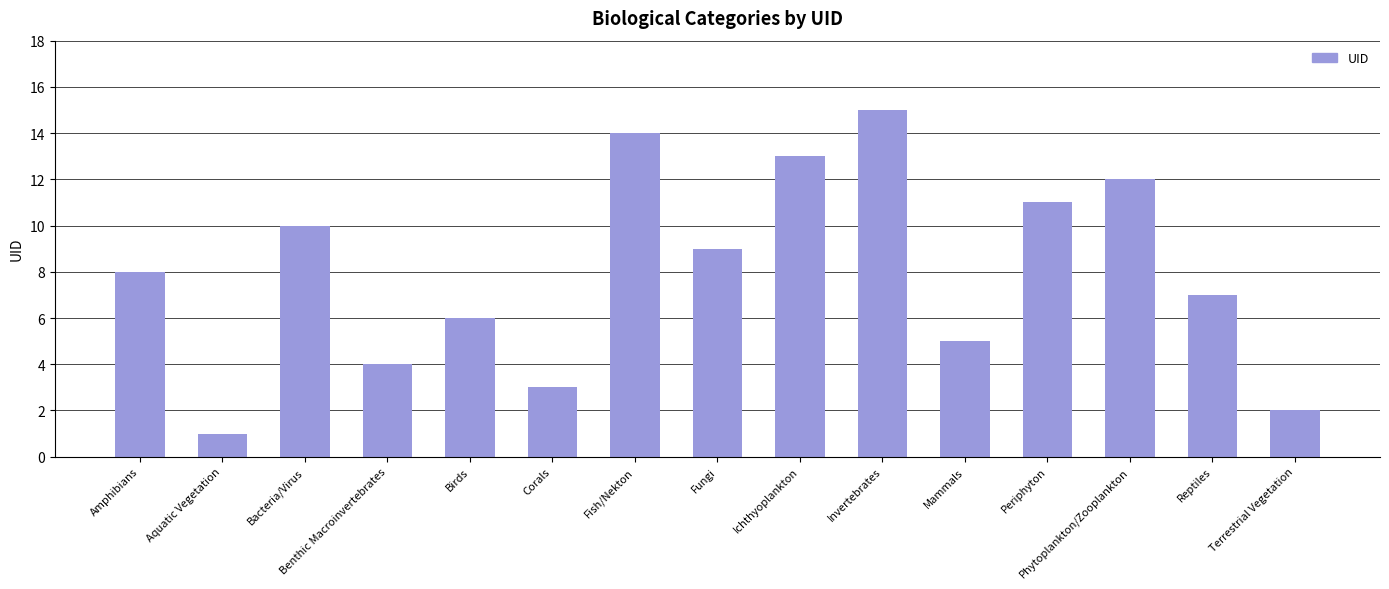

What is the difference between the second highest and minimum values?

13